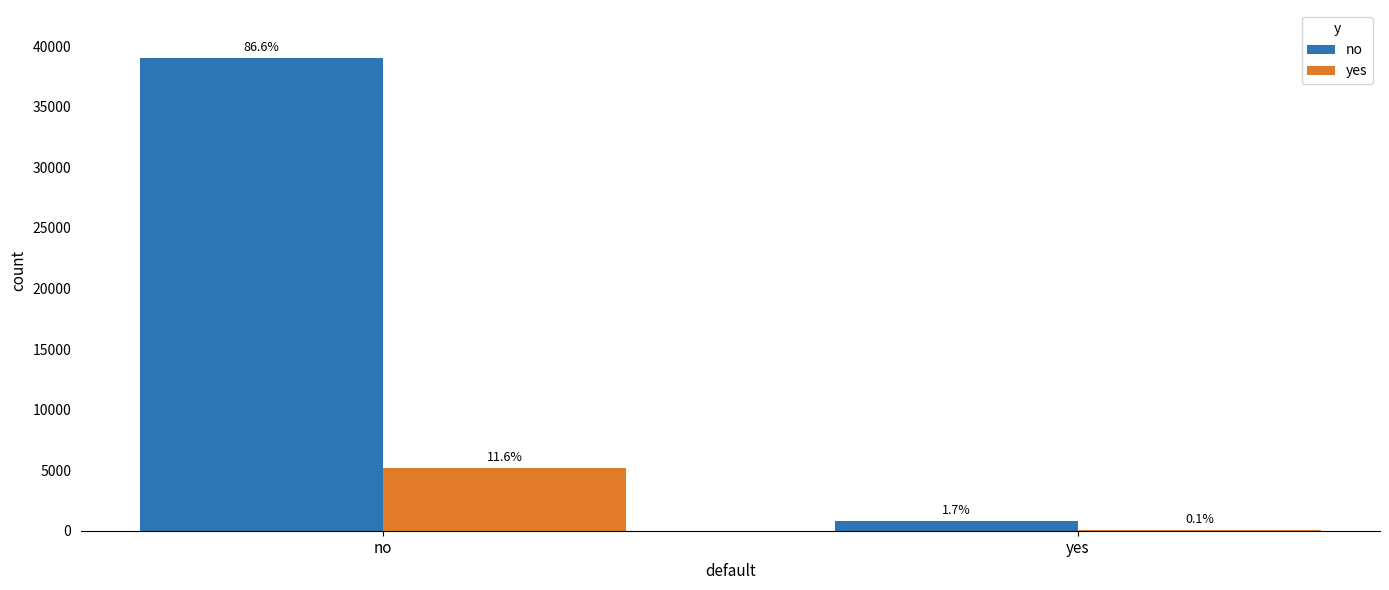

What is the sum of all yes values?

5250